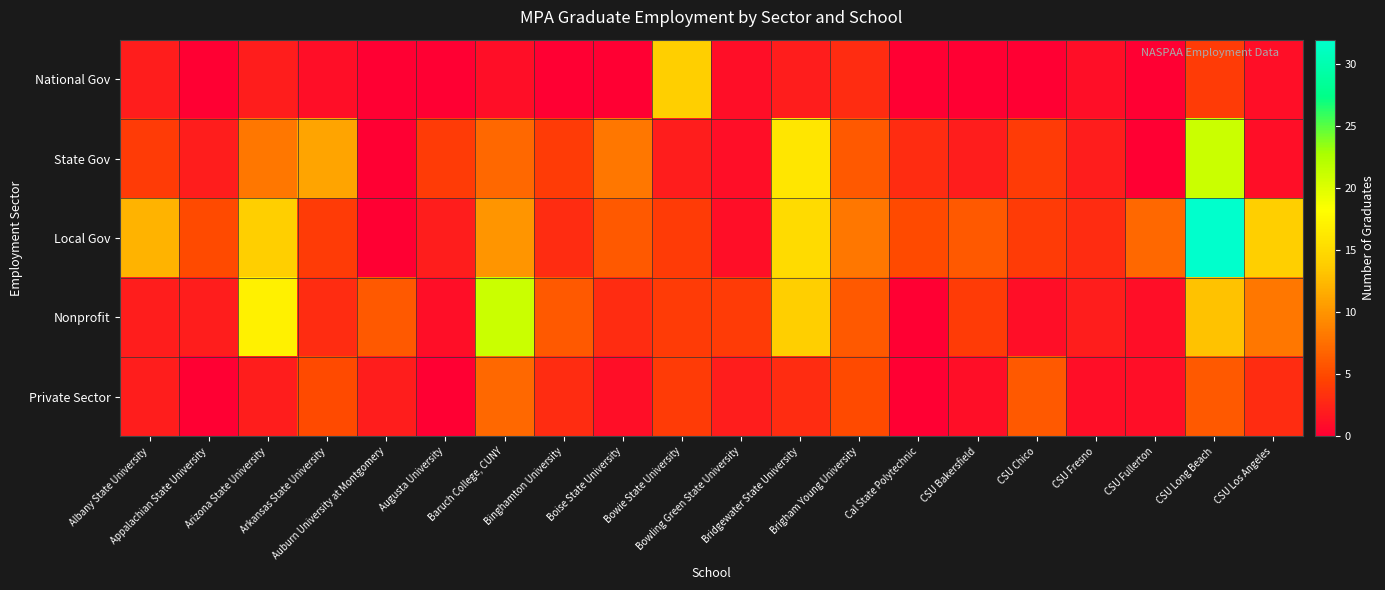

At how many categories does at least one series exceed 6?

11